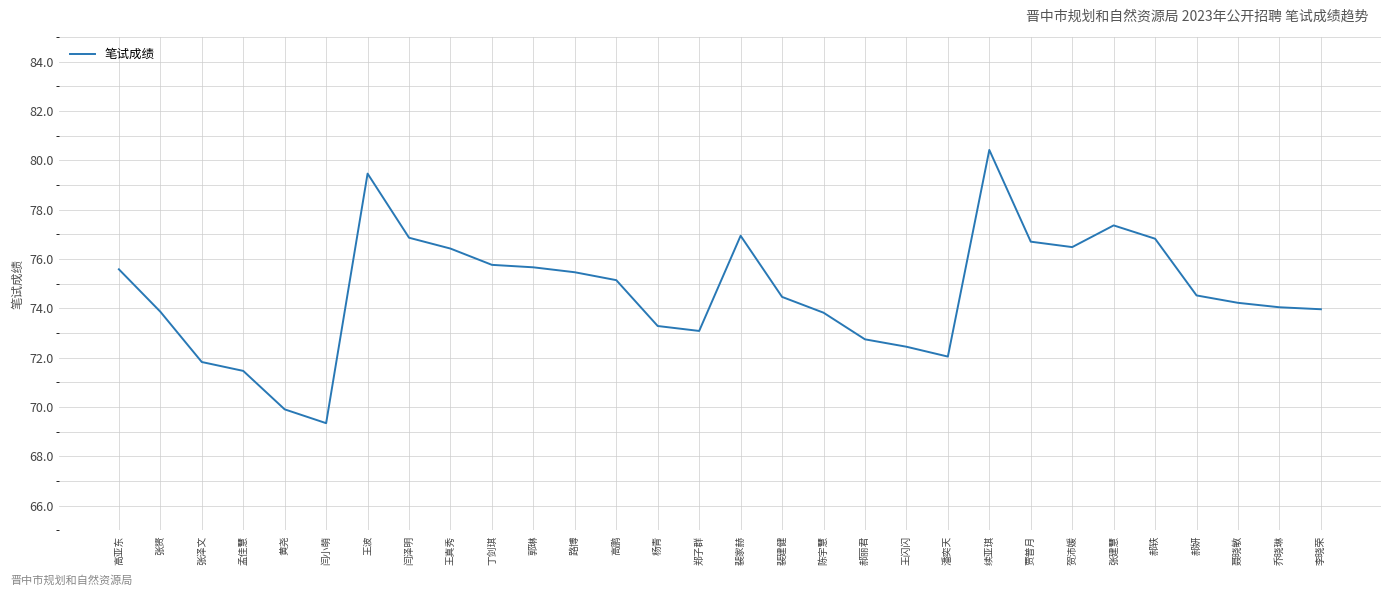

Approximately how many times larger is the value at 乔晓琳 compared to 郭琳?

1.0